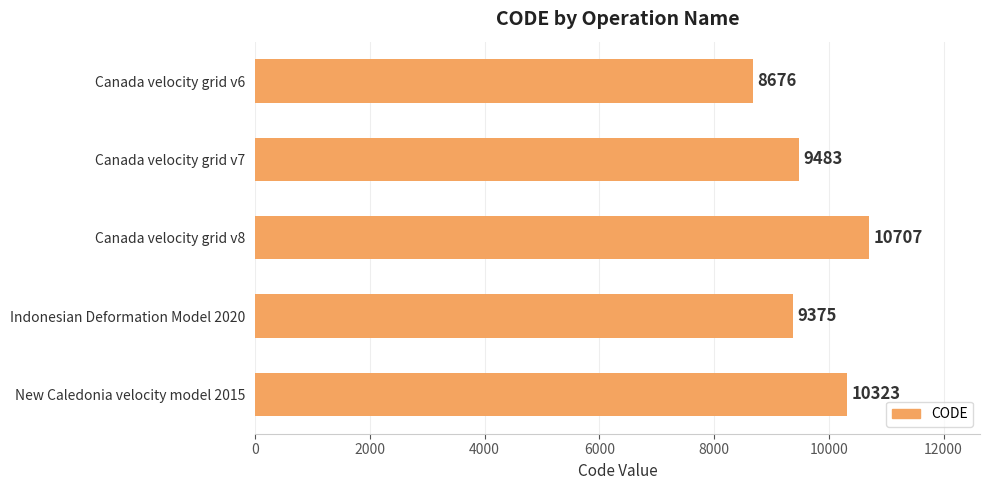

True or false: the data shows 13717 at Indonesian Deformation Model 2020.

False